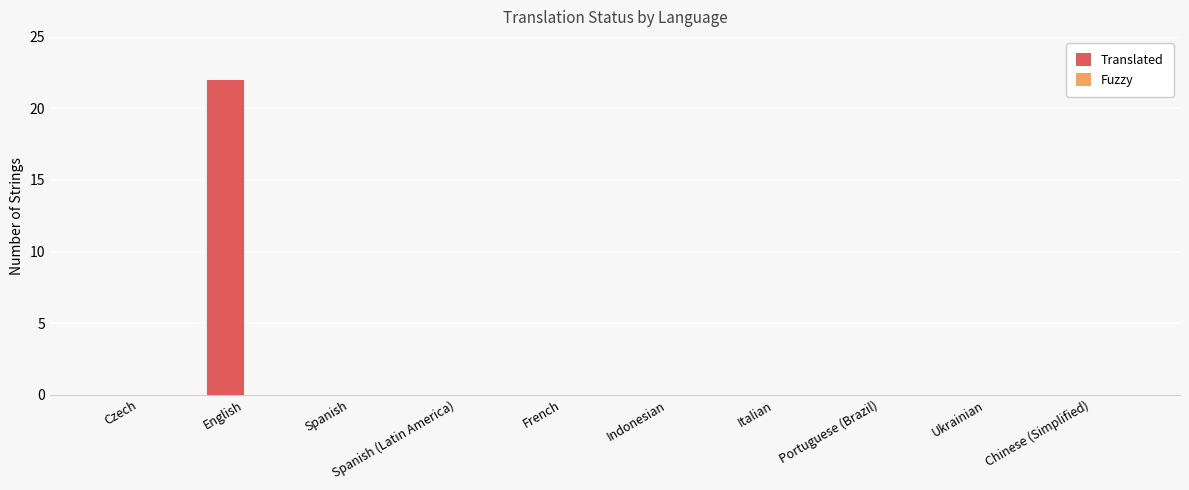

Between English and Portuguese (Brazil), which is larger?

English